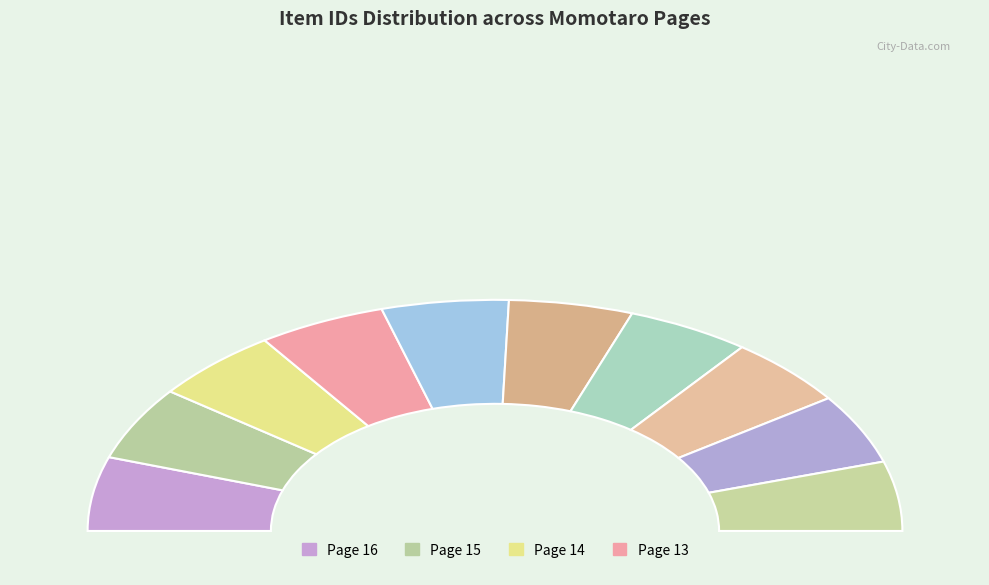

To the nearest percent, what portion does Page 11 represent?

10%